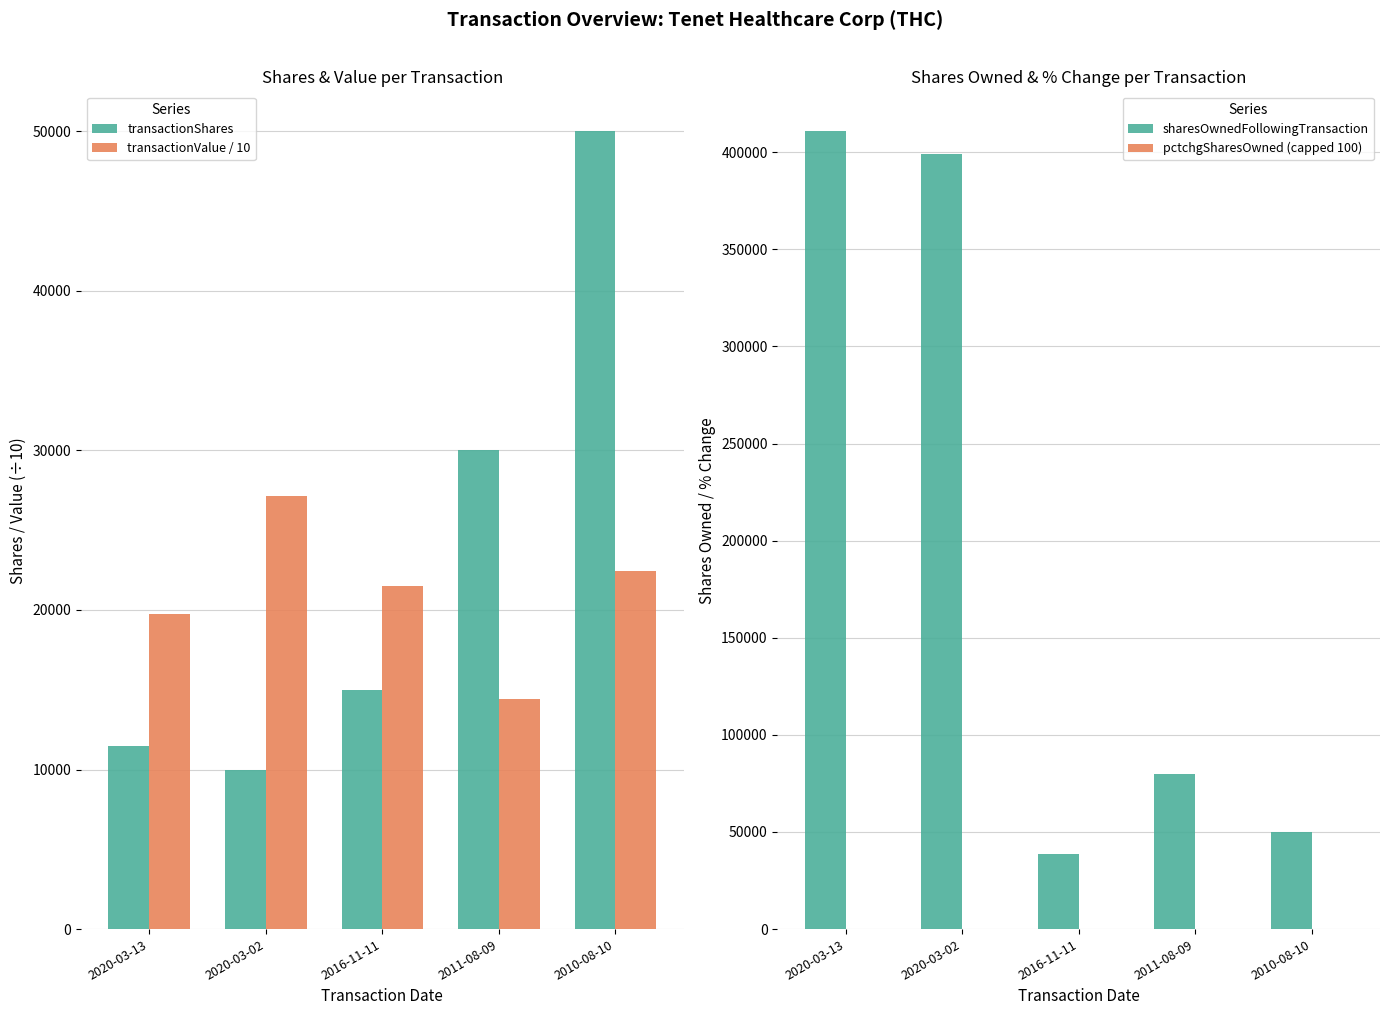

At which category is the sum across all series the highest?

2020-03-13